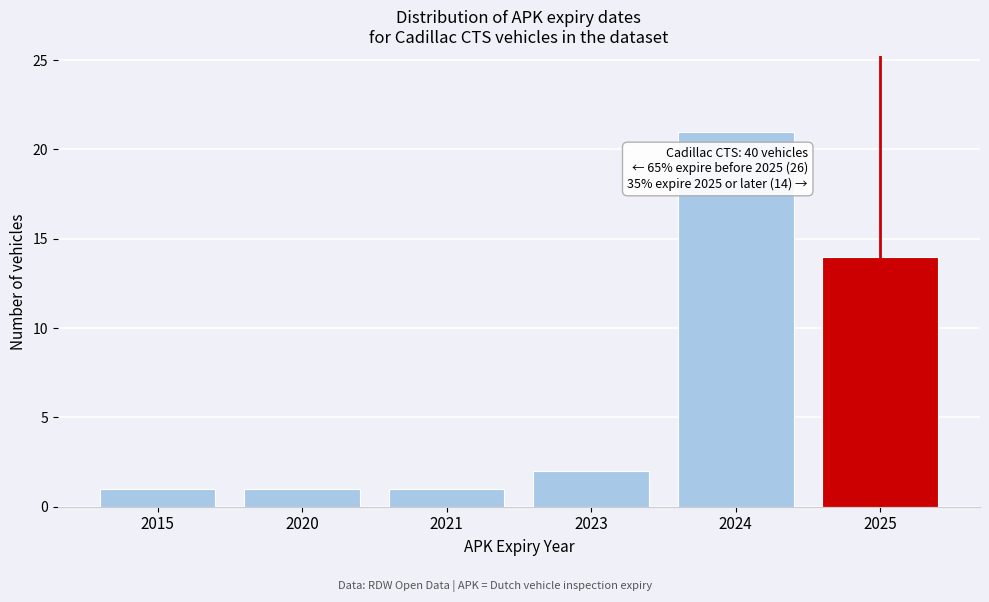

Reading right to left, what are all the values shown in this chart?

2025=14	2024=21	2023=2	2021=1	2020=1	2015=1